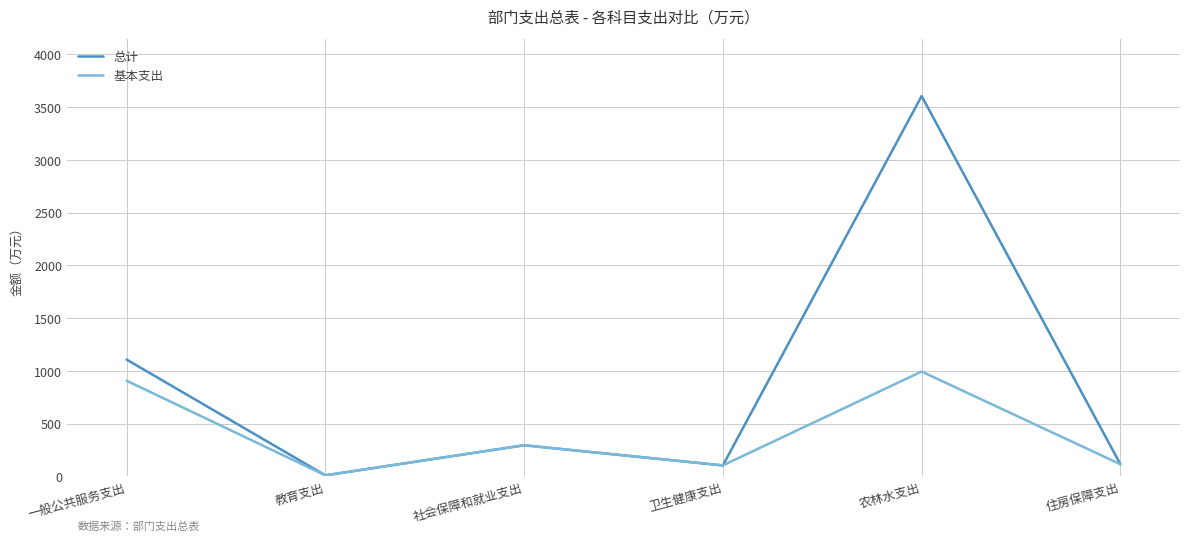

What is the maximum value shown in the chart?

3604.4